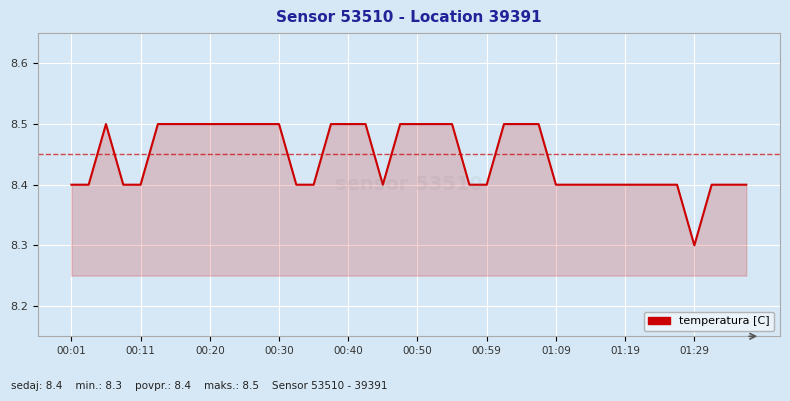

What is the minimum value shown in the chart?

8.3